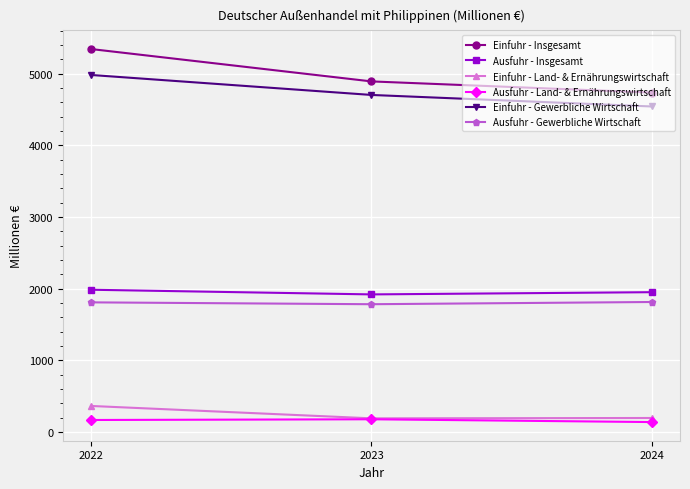

True or false: Einfuhr - Insgesamt has a value of 5344 at 2022.

True